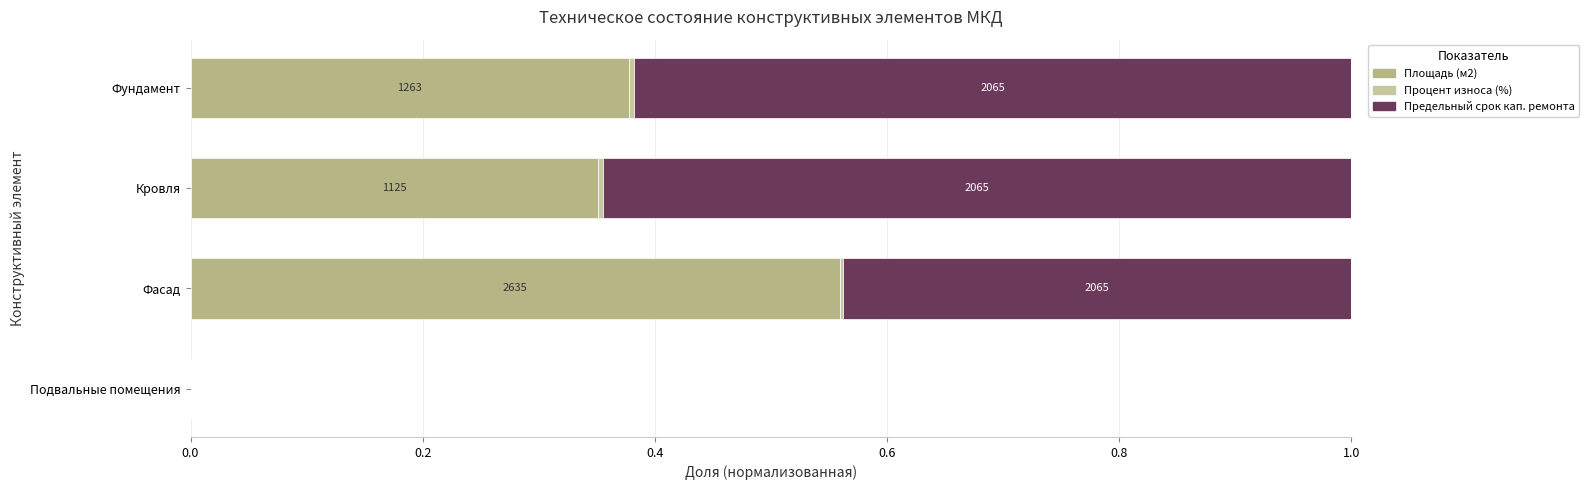

Which series has the largest range (max minus min)?

Предельный срок кап. ремонта